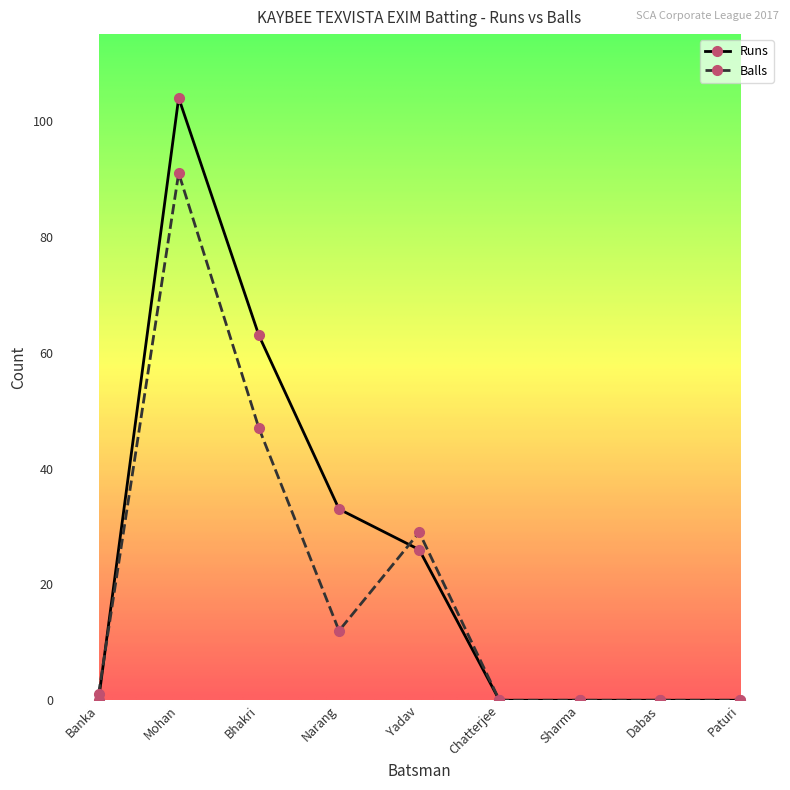

Which series has the largest total across all categories?

Runs